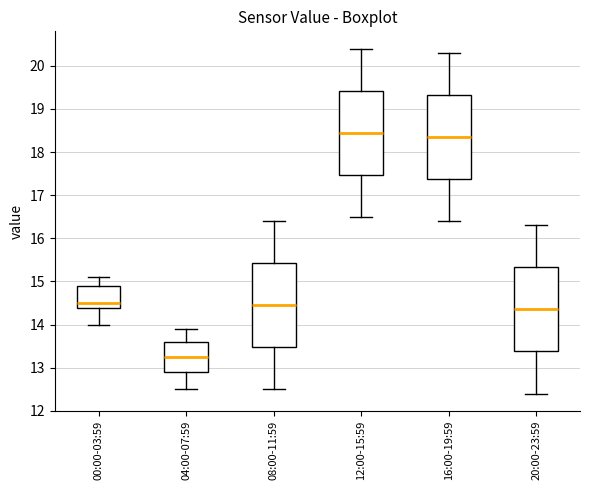

Reading left to right, read every box against the y-axis: the position of its median line, the range the box covers, and the ends of its whiskers. The values are not printed on the chart, so give them approximately, as read against the axis.

00:00-03:59: median 14.5, box 14.4 to 14.9, whiskers 14.0 to 15.1
04:00-07:59: median 13.3, box 12.9 to 13.6, whiskers 12.5 to 13.9
08:00-11:59: median 14.5, box 13.5 to 15.4, whiskers 12.5 to 16.4
12:00-15:59: median 18.5, box 17.5 to 19.4, whiskers 16.5 to 20.4
16:00-19:59: median 18.4, box 17.4 to 19.3, whiskers 16.4 to 20.3
20:00-23:59: median 14.4, box 13.4 to 15.3, whiskers 12.4 to 16.3